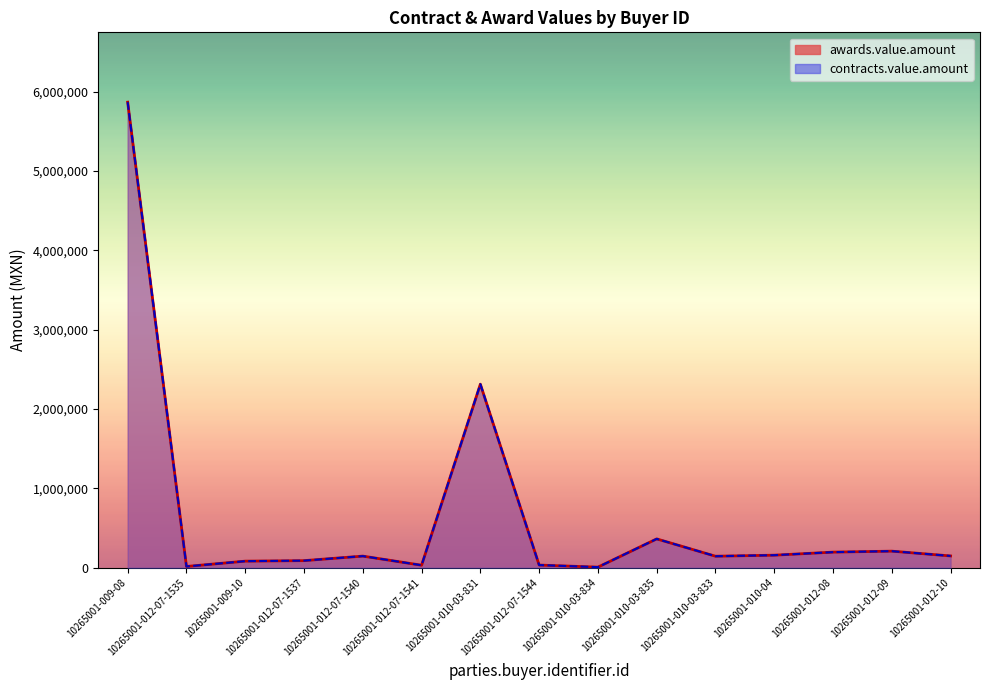

Is it true that contracts.value.amount equals 22360.1 at 10265001-012-07-1541?

False